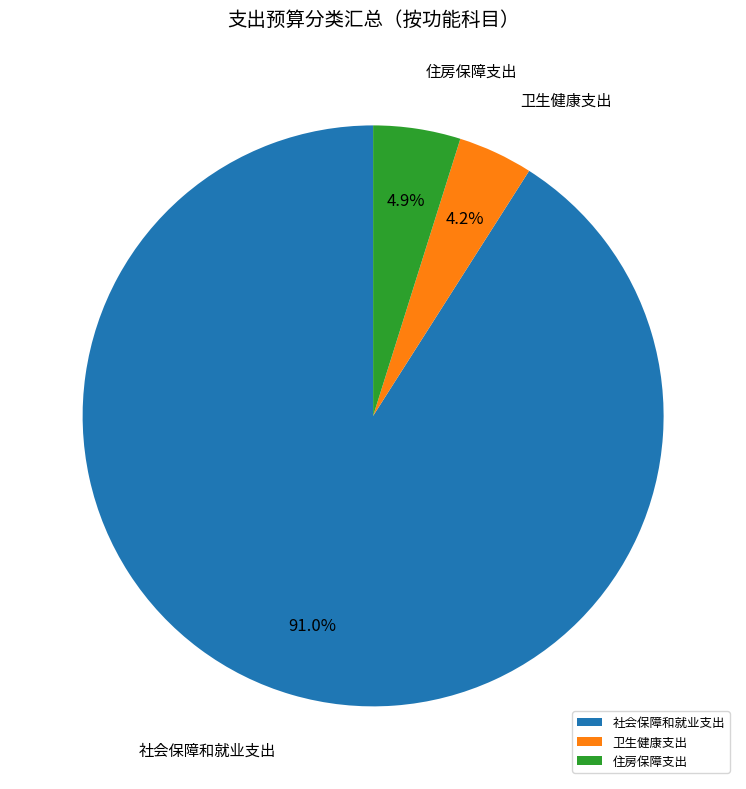

True or false: 卫生健康支出 accounts for 4% of the total.

True